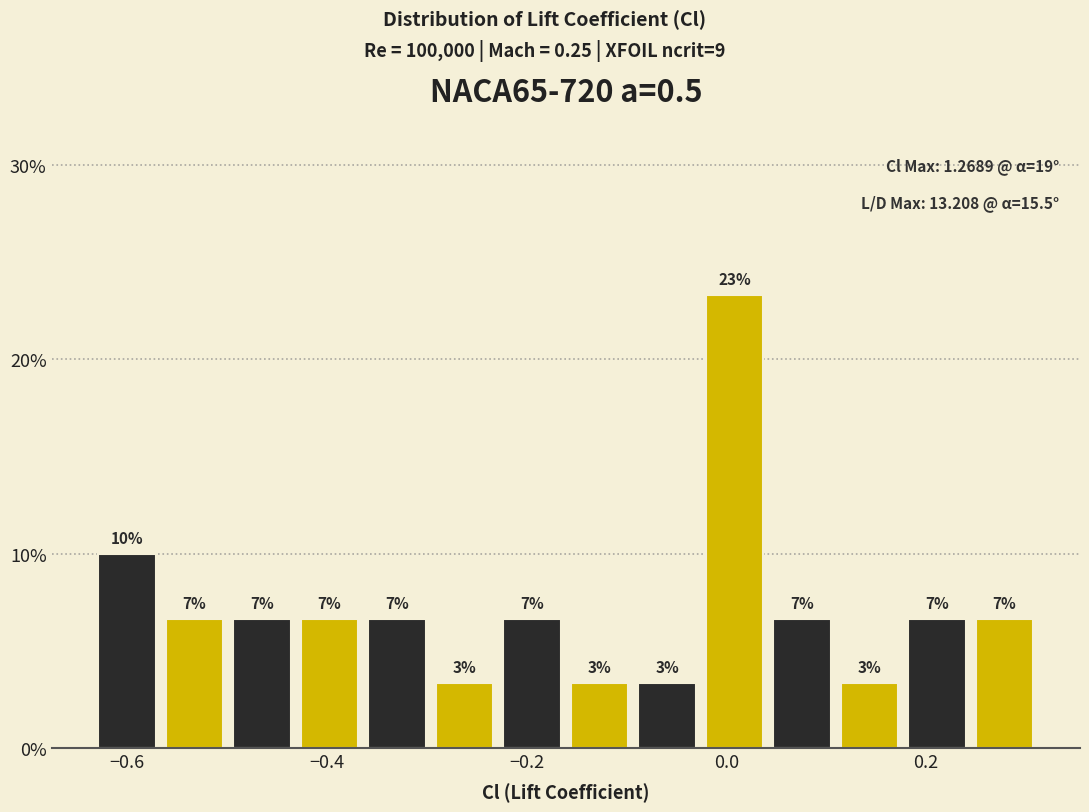

Read against the x-axis, roughly where is the centre of the tallest bar?

0.00